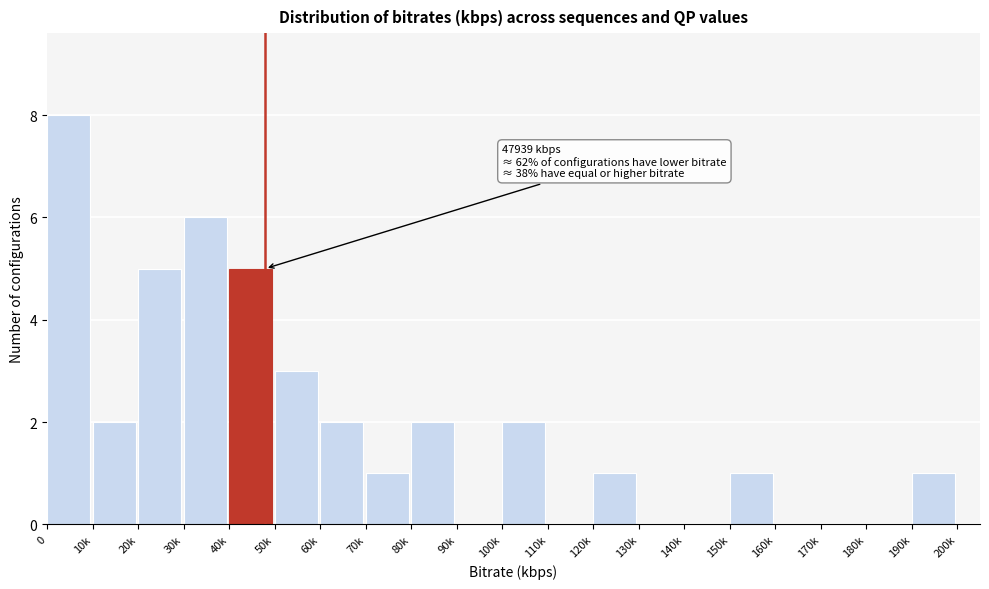

Reading left to right, what are all the values shown in this chart?

0=8	10k=2	20k=5	30k=6	40k=5	50k=3	60k=2	70k=1	80k=2	90k=0	100k=2	110k=0	120k=1	130k=0	140k=0	150k=1	160k=0	170k=0	180k=0	190k=1